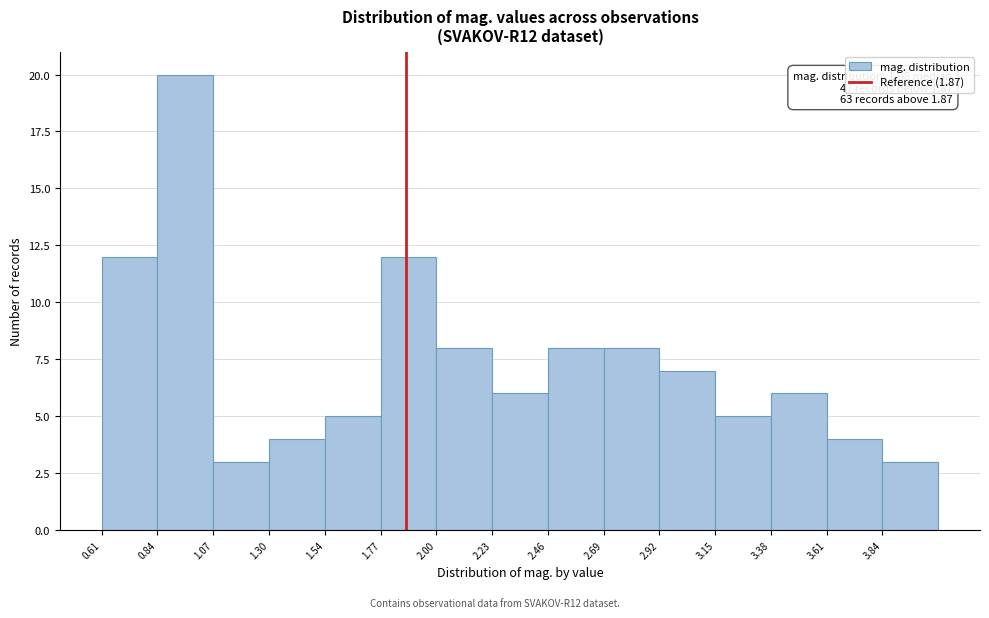

Which range on the x-axis has the tallest bar?

0.85 to 1.05